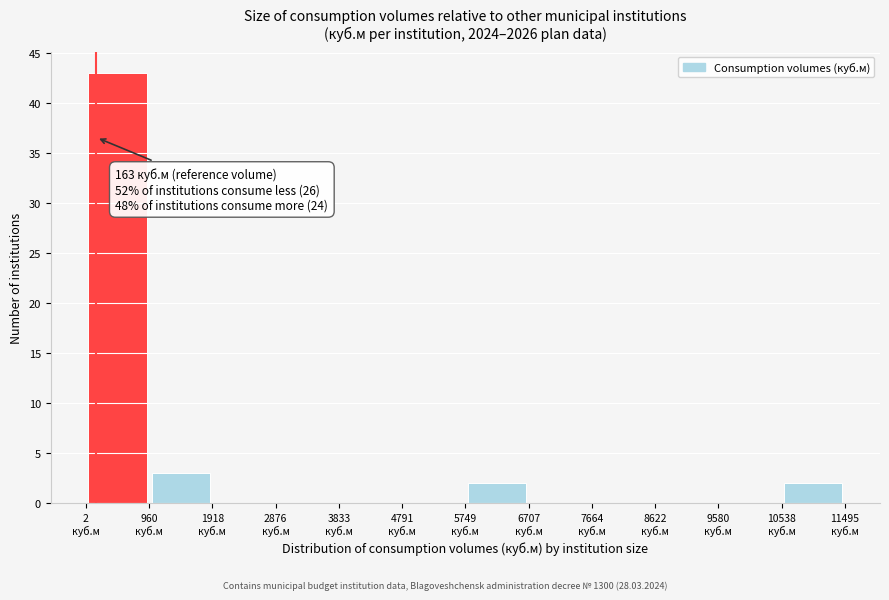

Over which range of the x-axis is the bar tallest?

0 to 1000